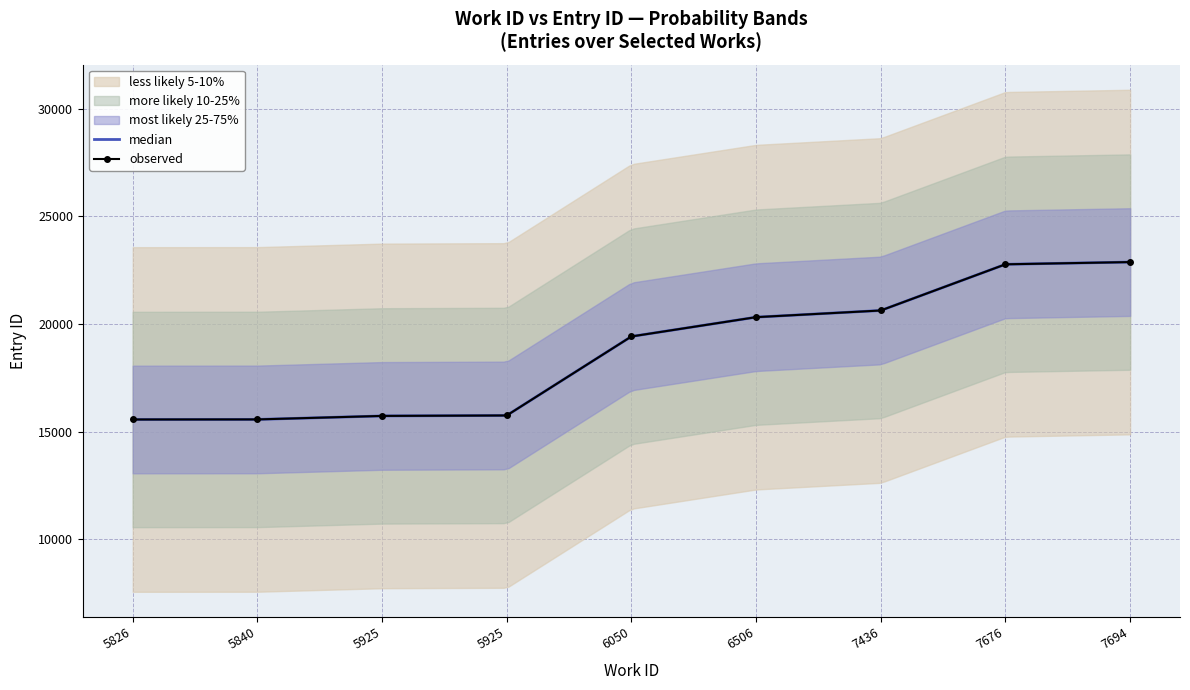

What is the average value?

18737